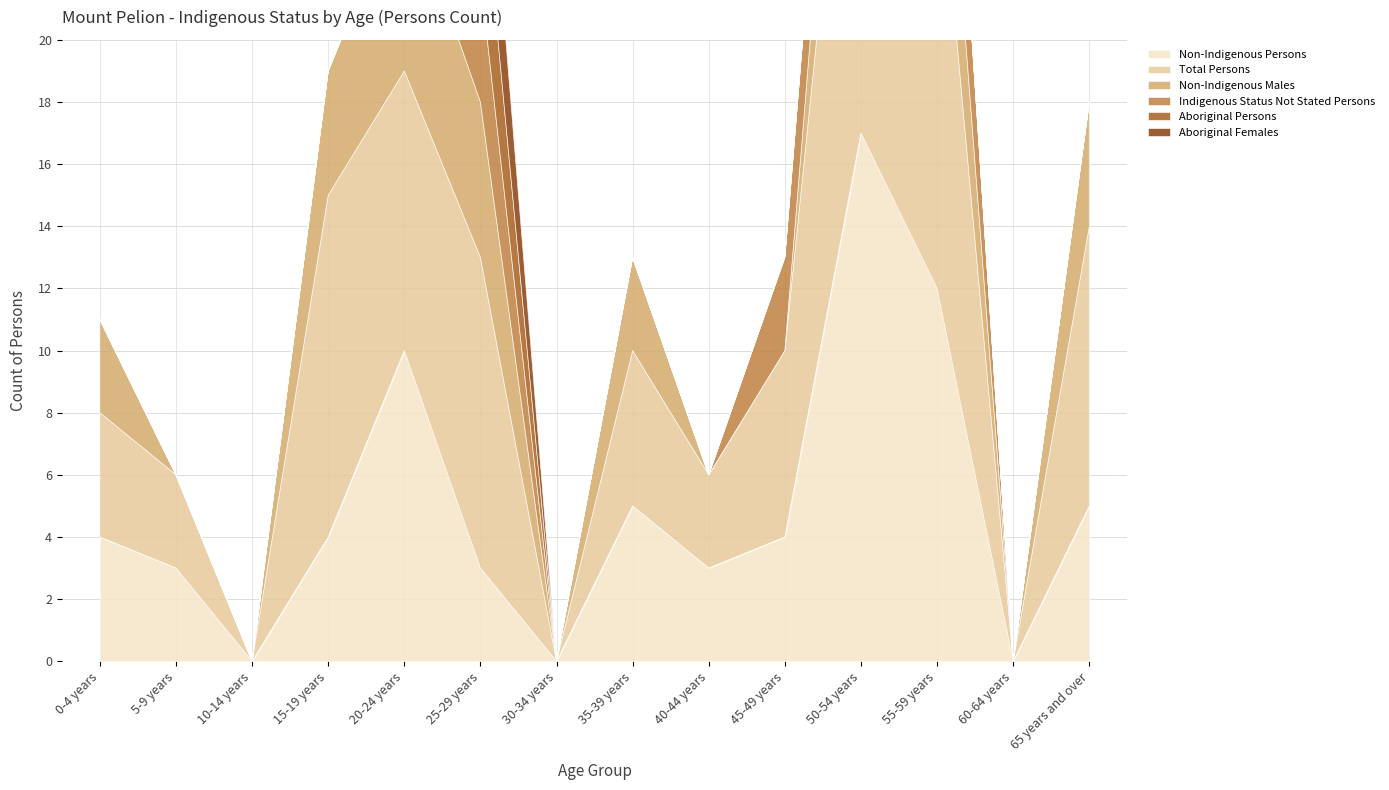

True or false: Total Persons and Indigenous Status Not Stated Persons cross at least once.

False